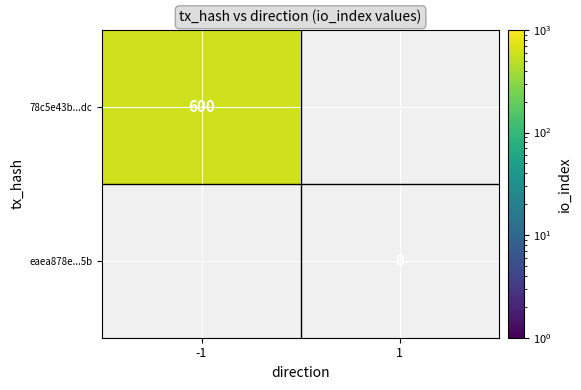

Is the value of eaea878e...5b at -1 greater than the value of 78c5e43b...dc at -1?

No